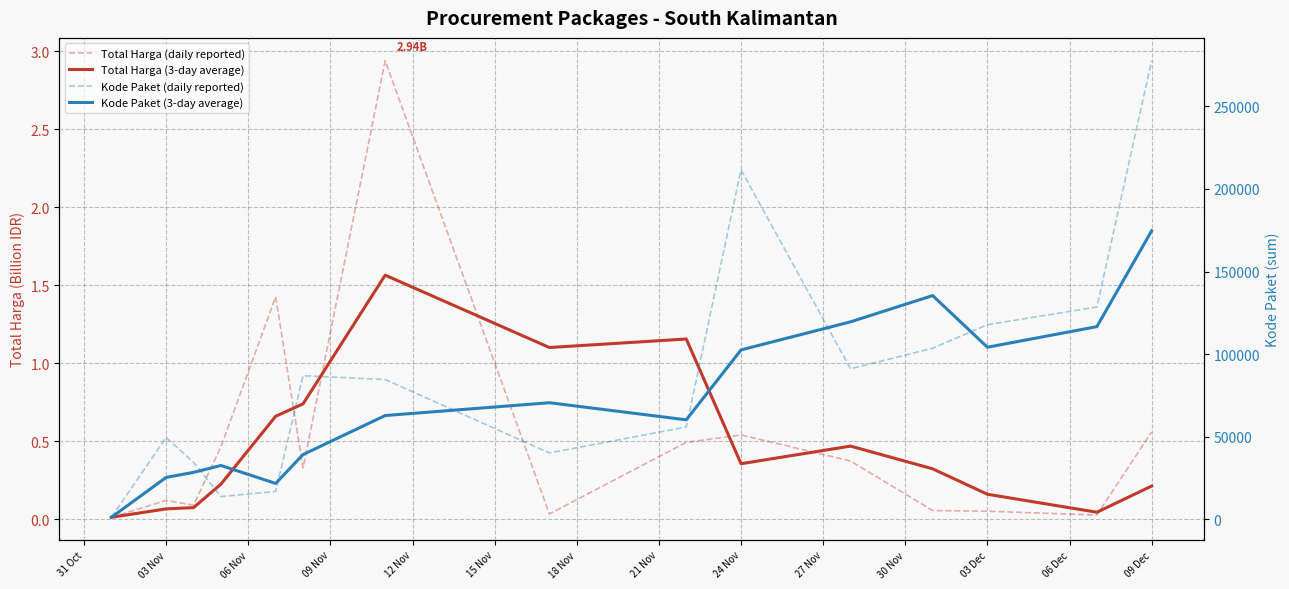

Which series has the largest range (max minus min)?

Kode Paket (daily reported)